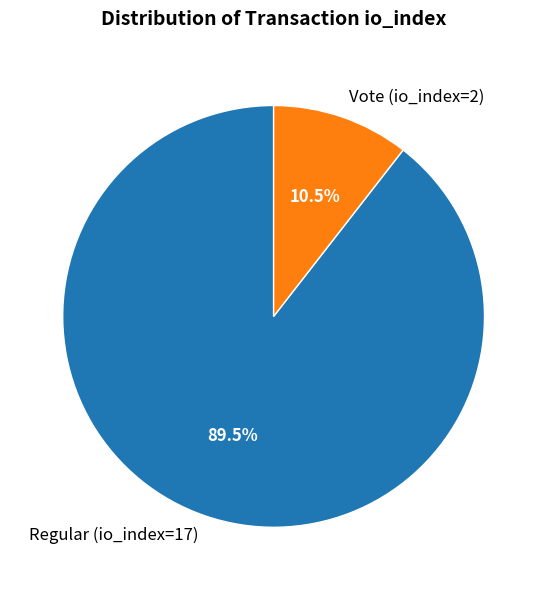

Count the number of slices in the pie.

2